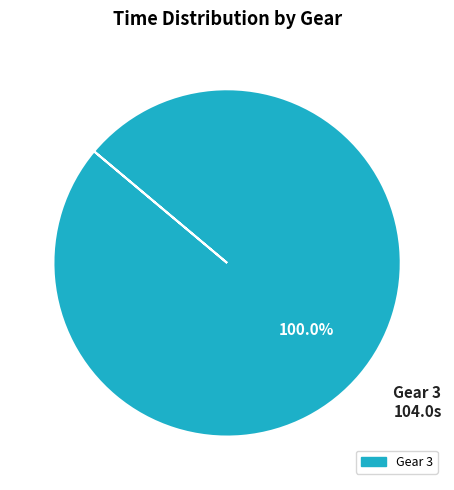

Rank the categories by value from lowest to highest.

Gear 3